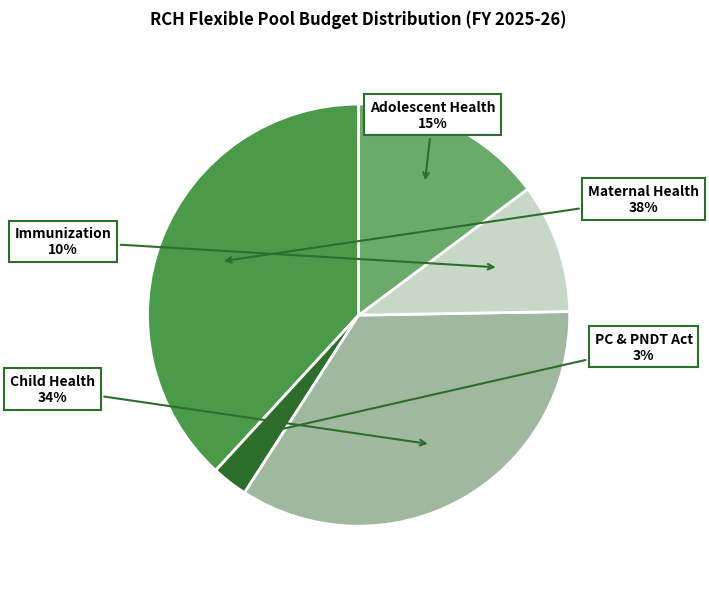

Does Child Health represent more than half of the total?

No